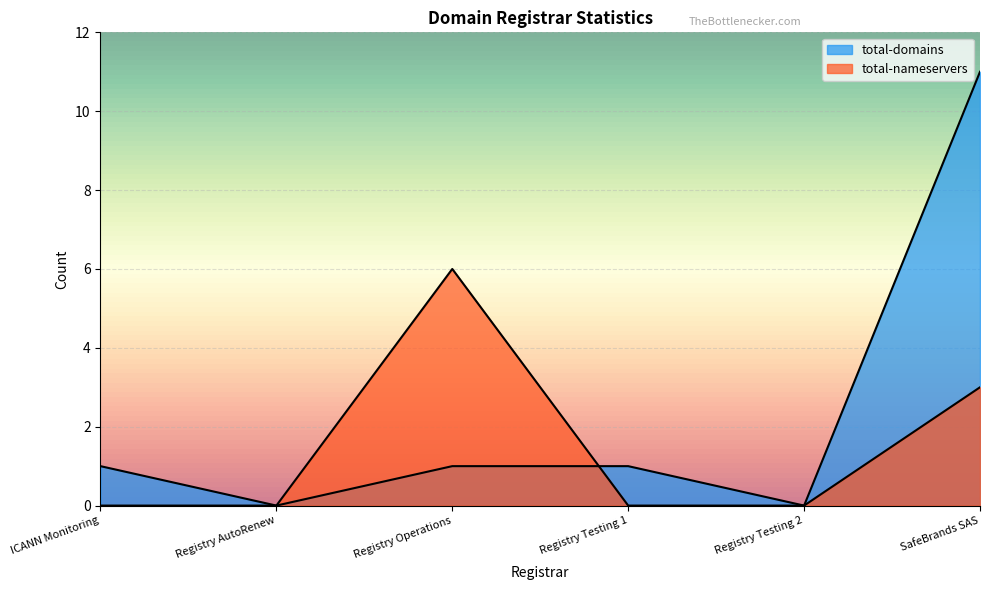

Which series has the largest range (max minus min)?

total-domains